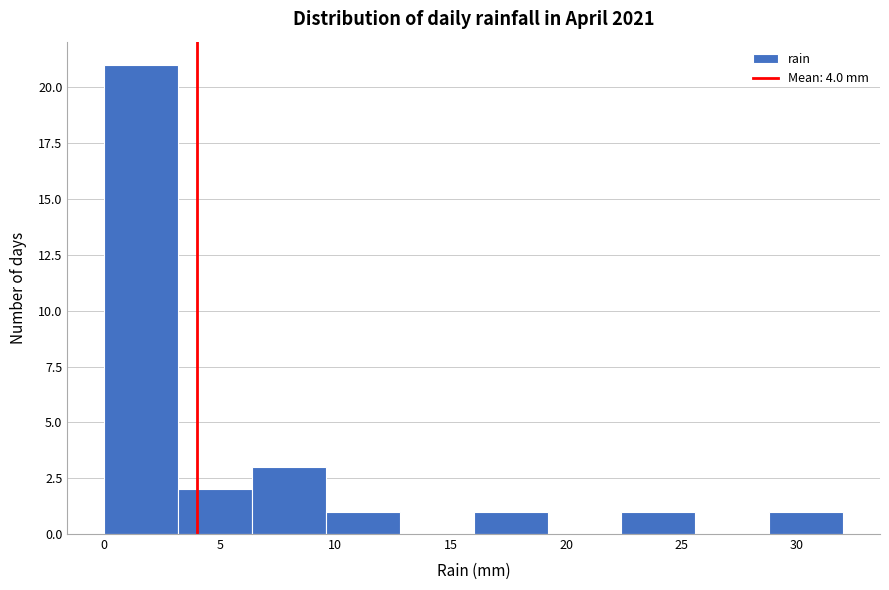

Reading left to right, transcribe this chart: for each bar, give the range it covers on the x-axis and its height. Neither the bar edges nor the heights are printed on the chart, so give them approximately, as read against the axes.

0.0 to 3.2: 21
3.2 to 6.4: 2
6.4 to 9.6: 3
9.6 to 12.8: 1
12.8 to 16.0: 0
16.0 to 19.2: 1
19.2 to 22.4: 0
22.4 to 25.6: 1
25.6 to 28.8: 0
28.8 to 32.0: 1